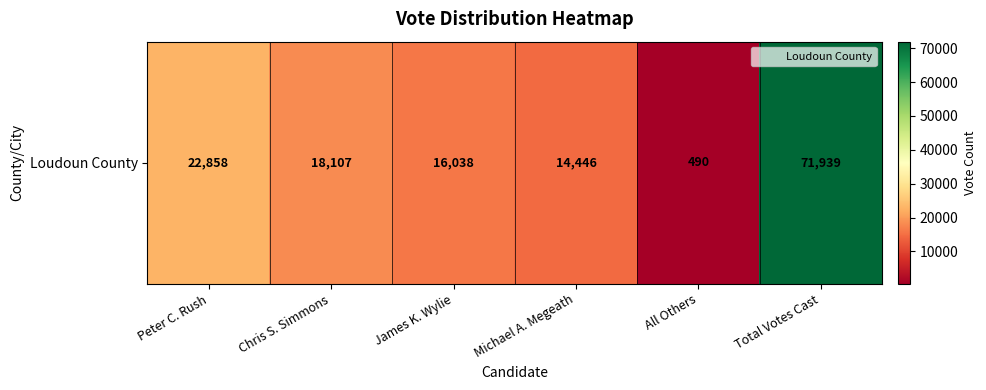

Rank the categories by value from lowest to highest.

All Others, Michael A. Megeath, James K. Wylie, Chris S. Simmons, Peter C. Rush, Total Votes Cast